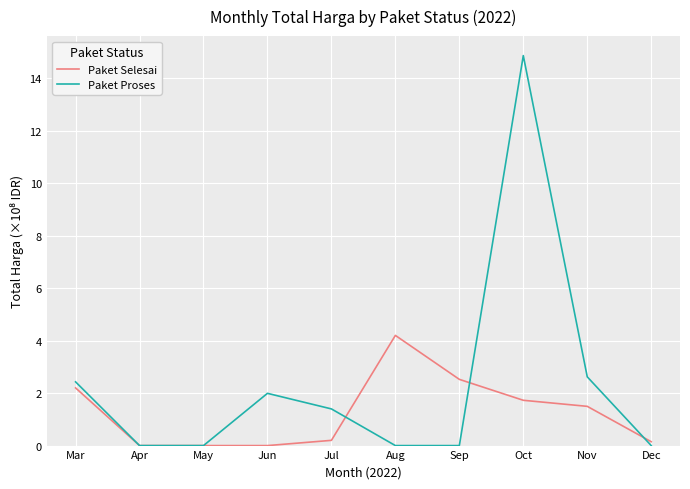

After their last crossing, which series has the higher values: Paket Proses or Paket Selesai?

Paket Selesai